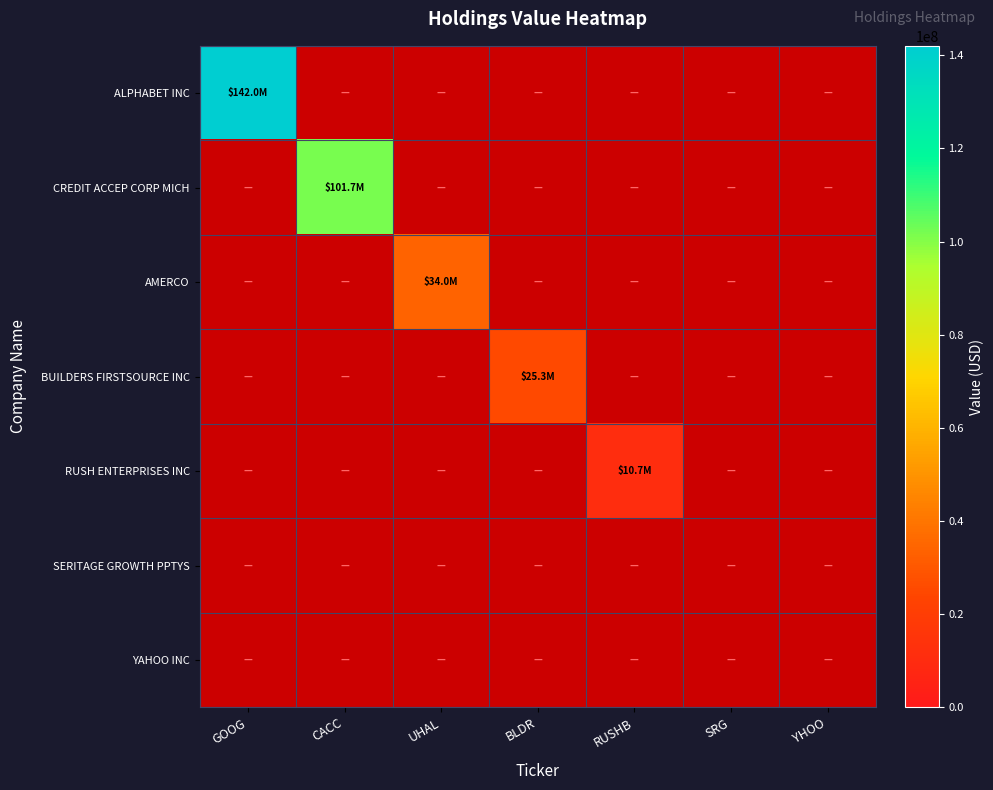

What is the maximum value shown in the chart?

142048000